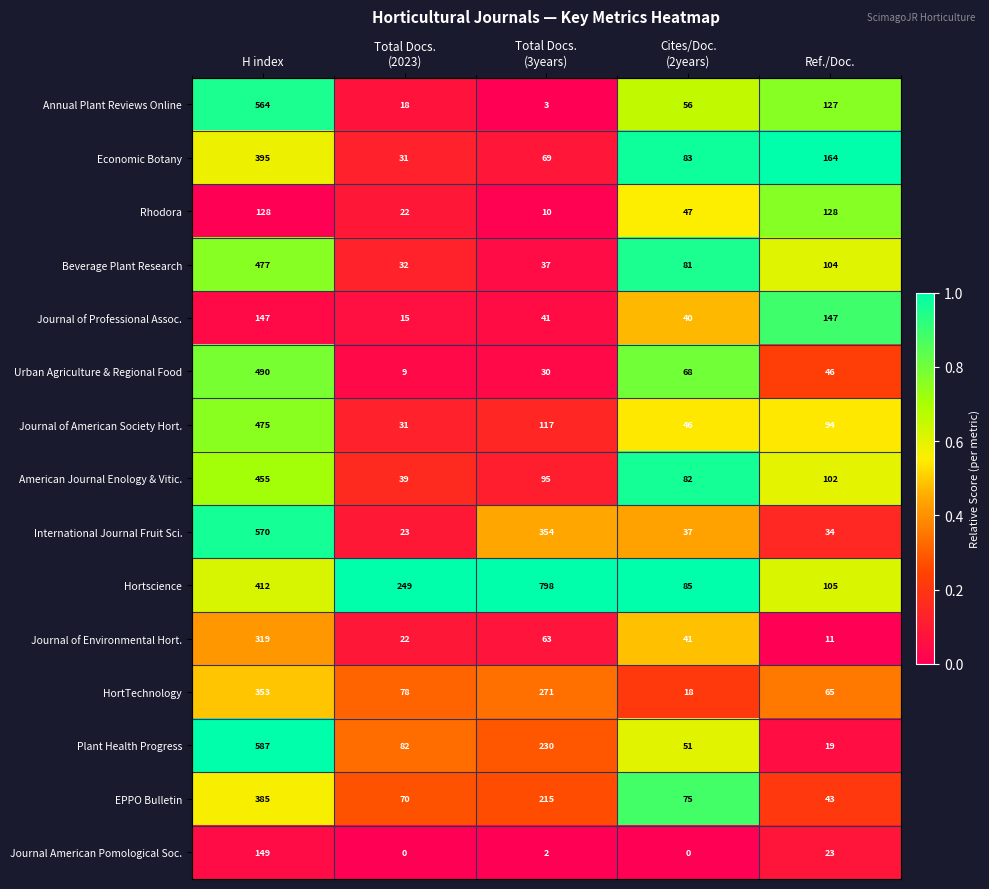

Rank the series by their maximum value, from lowest to highest.

Rhodora, Journal of Professional Assoc., Journal American Pomological Soc., Journal of Environmental Hort., HortTechnology, EPPO Bulletin, Economic Botany, American Journal Enology & Vitic., Journal of American Society Hort., Beverage Plant Research, Urban Agriculture & Regional Food, Annual Plant Reviews Online, International Journal Fruit Sci., Plant Health Progress, Hortscience